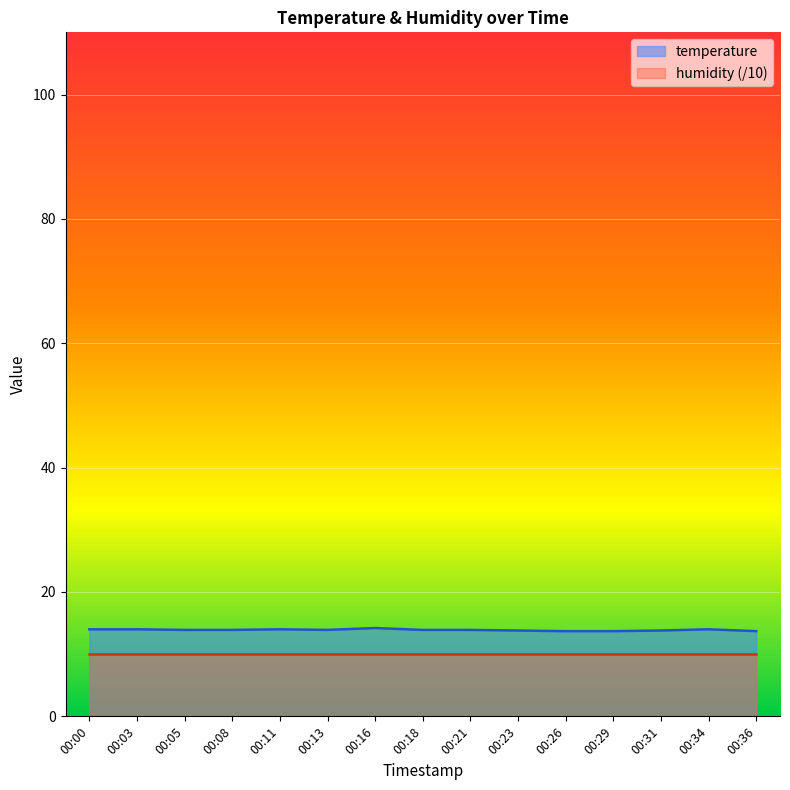

How many distinct data groups are displayed?

2